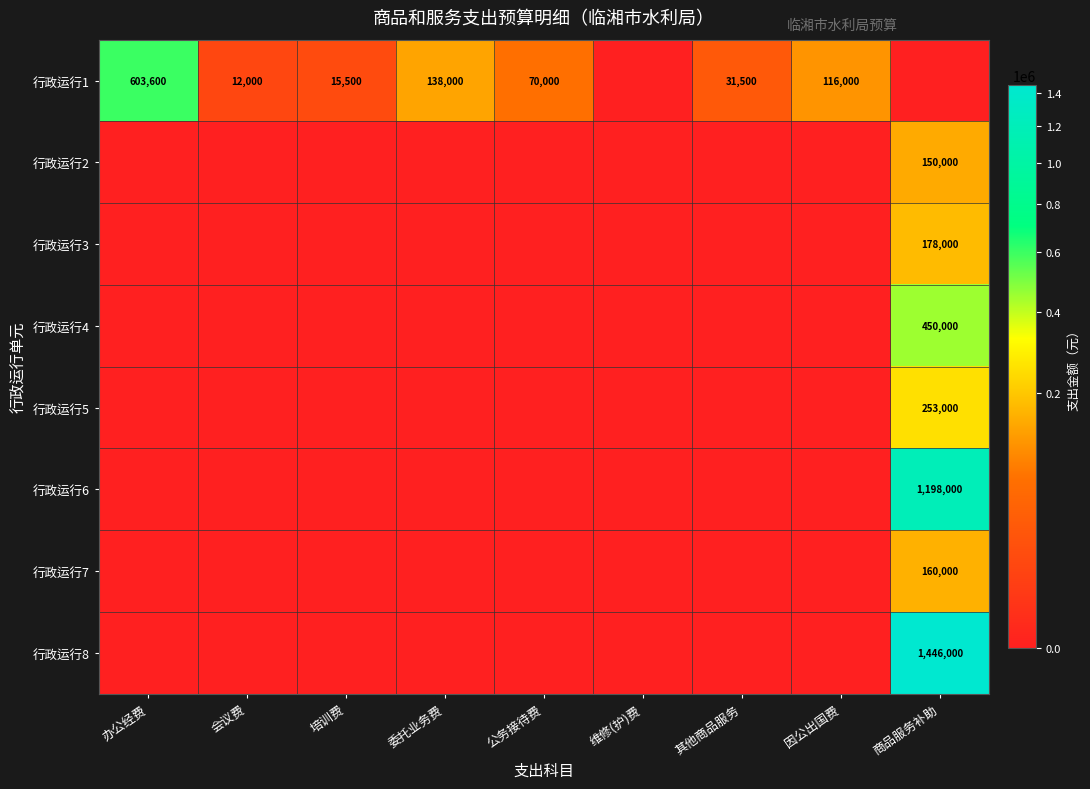

Which label corresponds to the smallest value in the chart?

维修(护)费